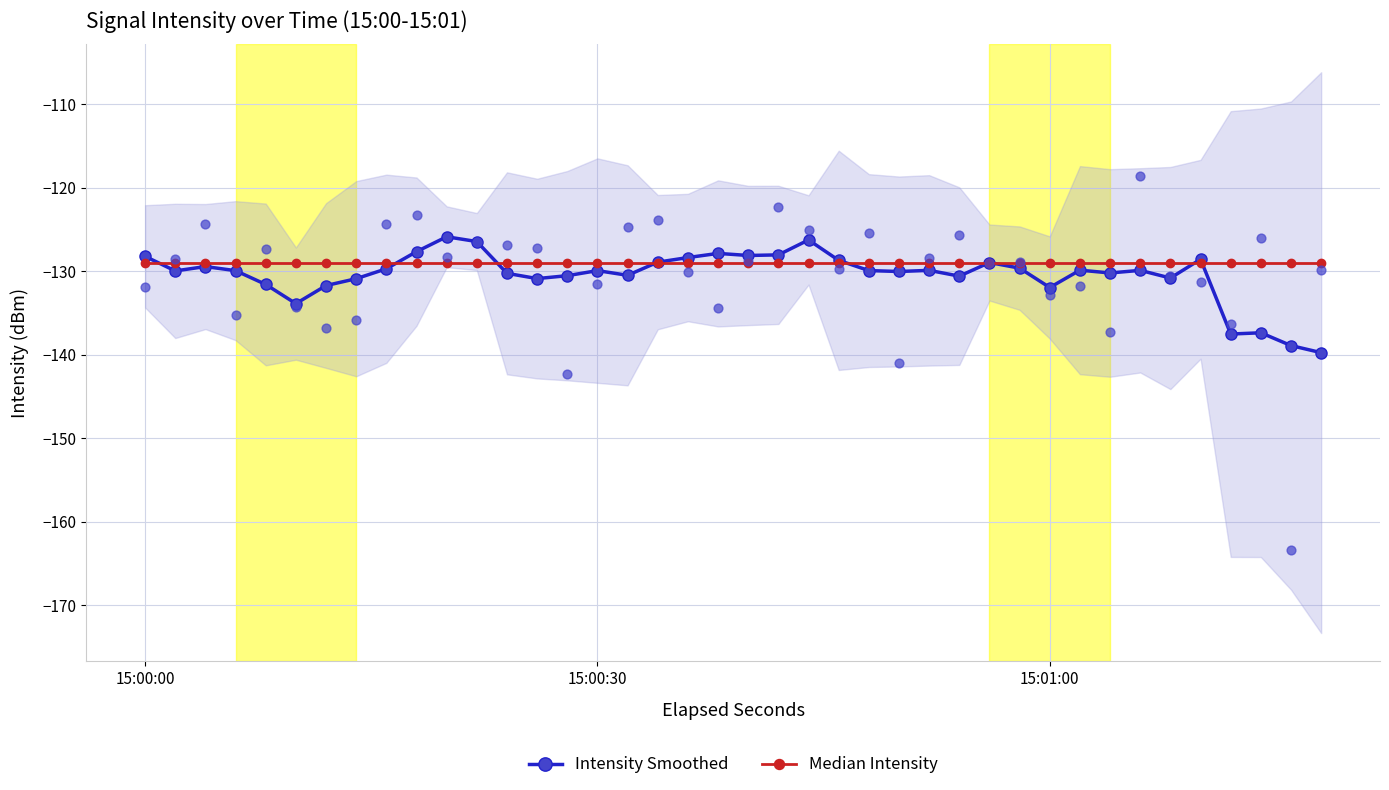

Which series has the largest Y range (max minus min)?

Intensity Smoothed